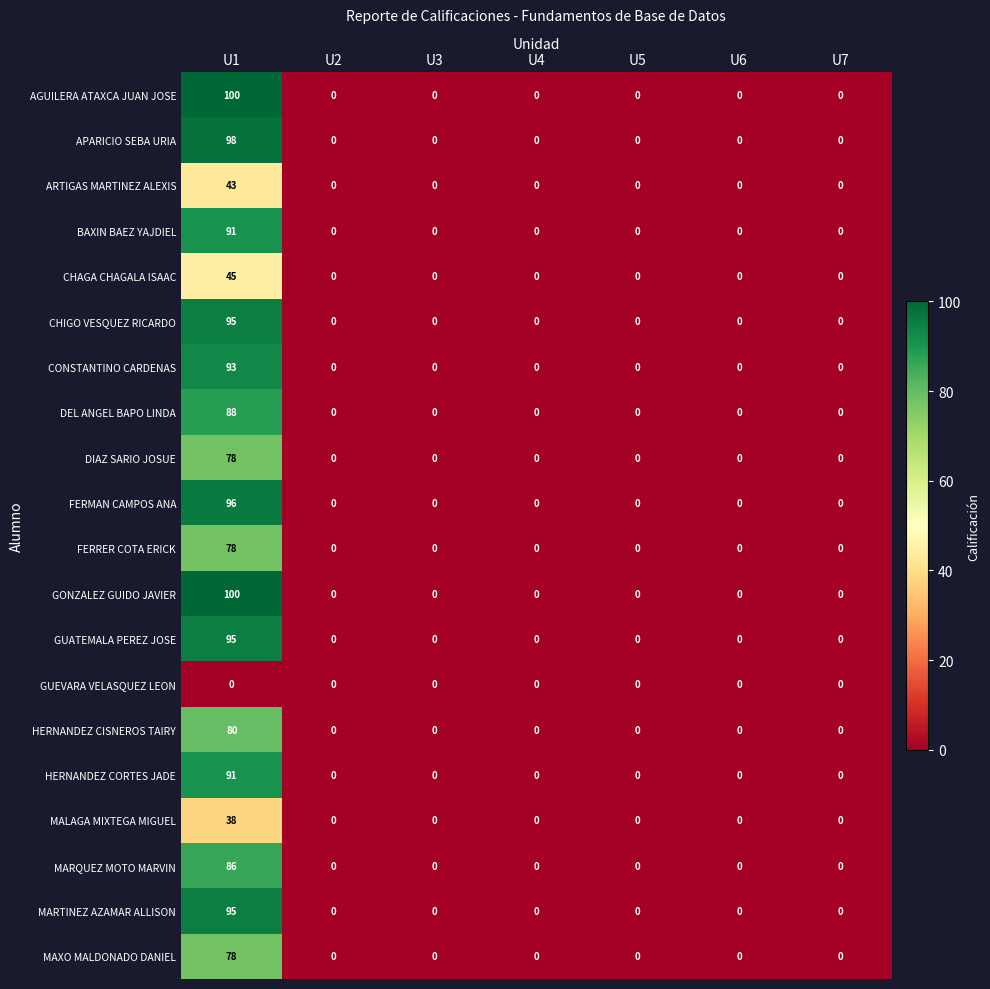

How many categories are shown in the chart?

7